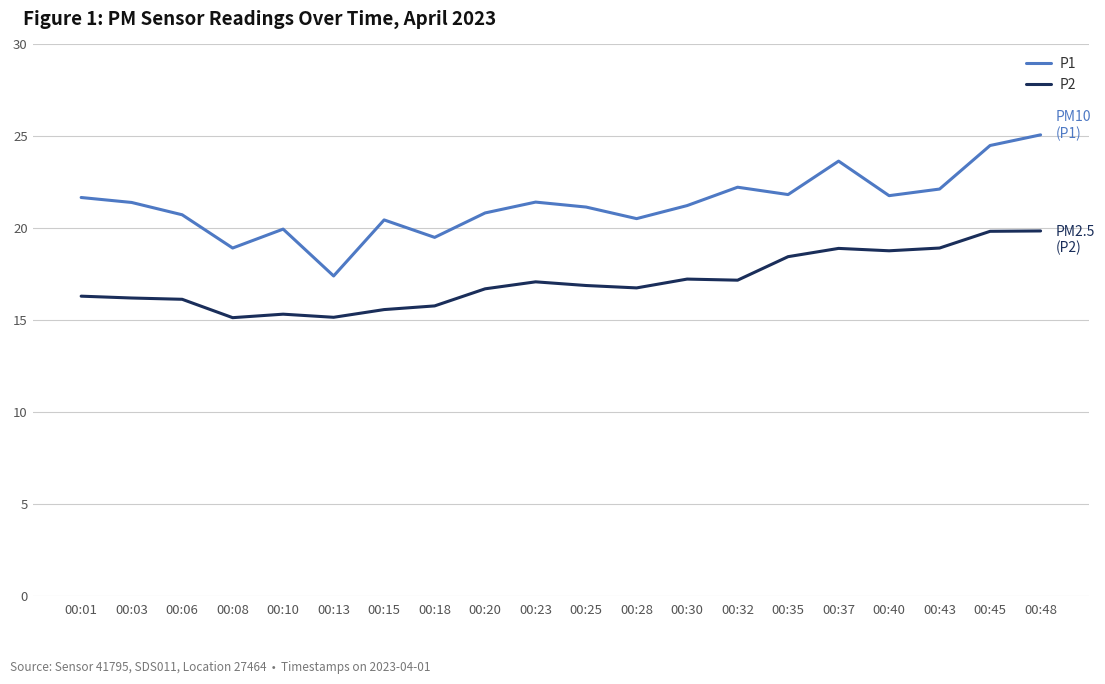

True or false: P2 and P1 intersect in this chart.

False